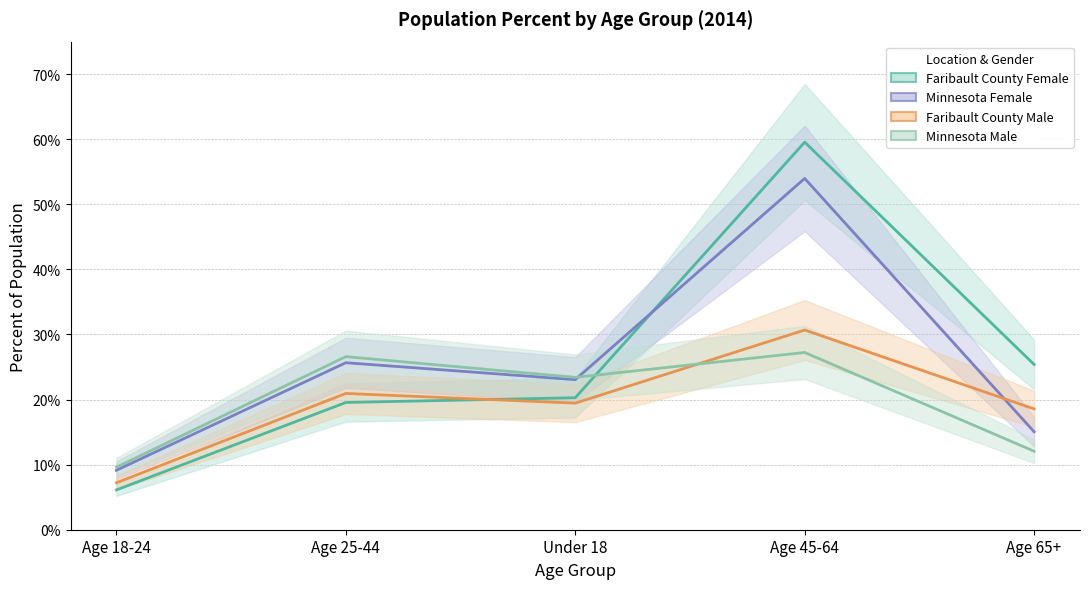

What is the total value across all series at Age 18-24?

0.3